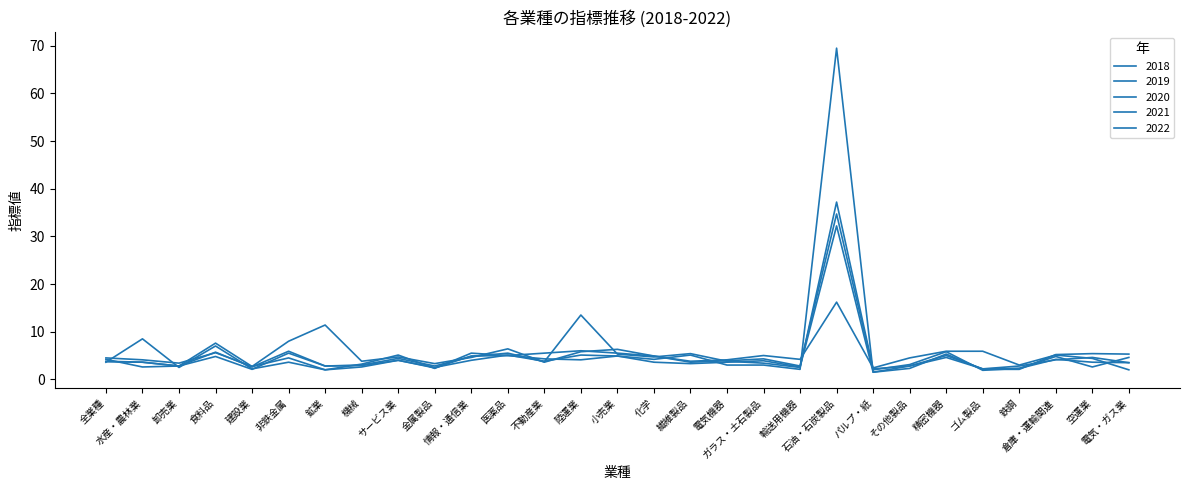

At which category does the chart reach its minimum across all series?

パルプ・紙